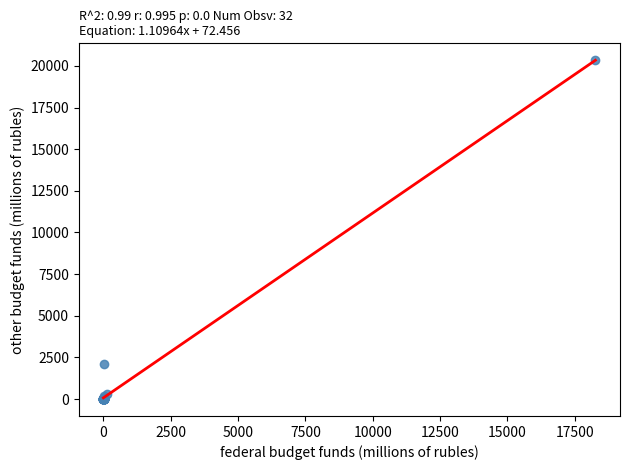

What Y value in the scatter plot is closest to 10168?

2131.3